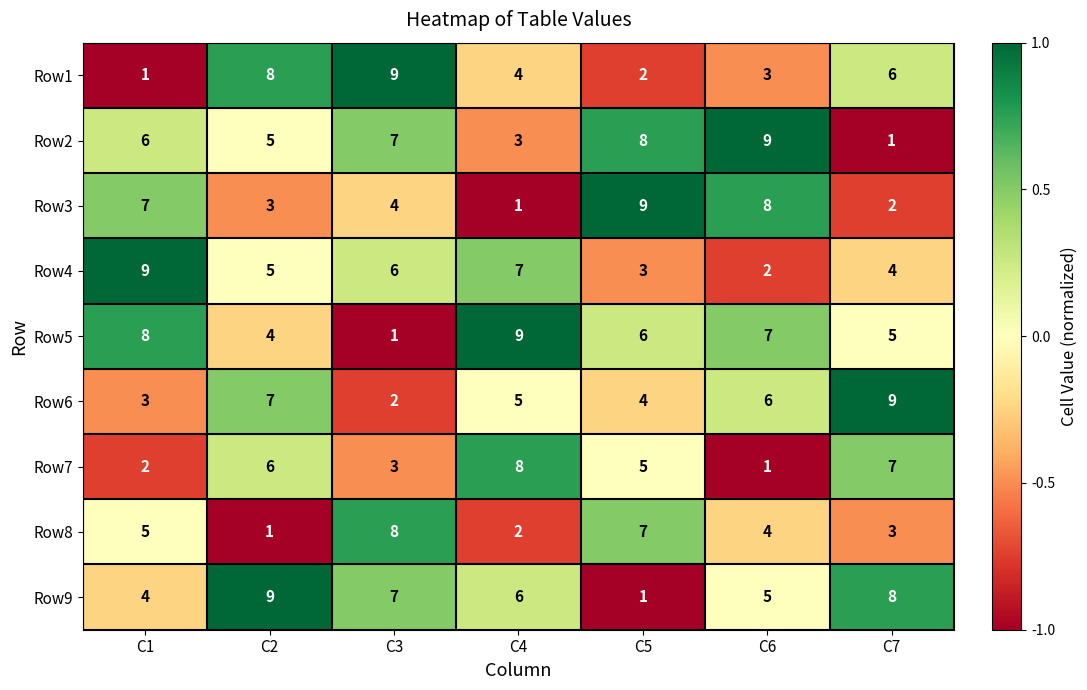

What is the difference between the highest and lowest values at C3?

8